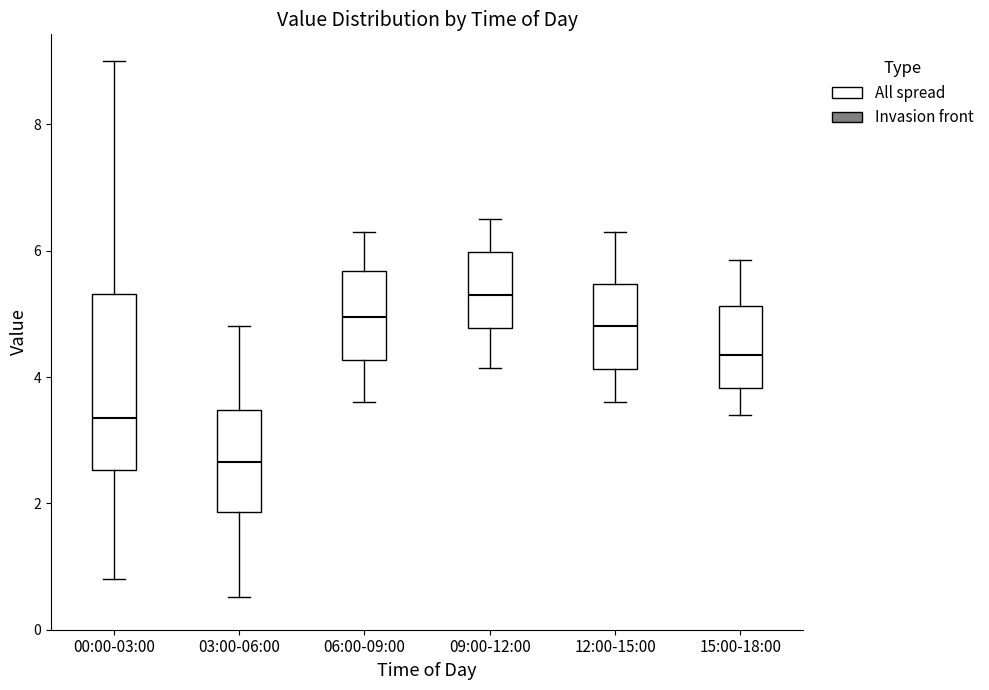

Which box is the tallest, from its lower edge to its upper edge?

00:00-03:00